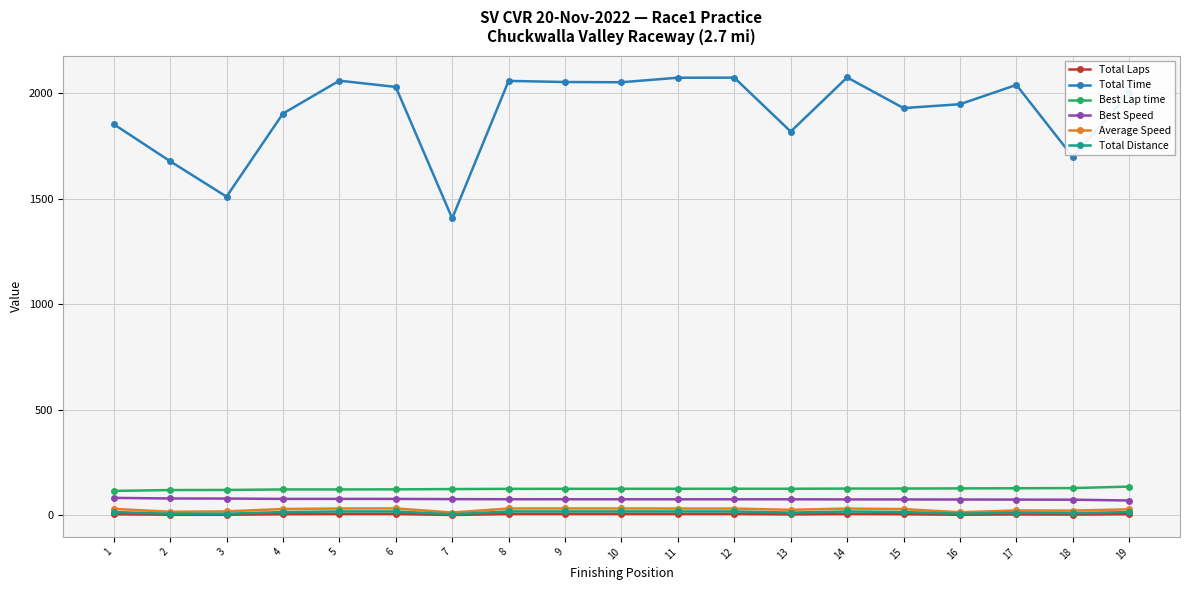

Is the value of Average Speed at 14 greater than the value of Total Time at 6?

No